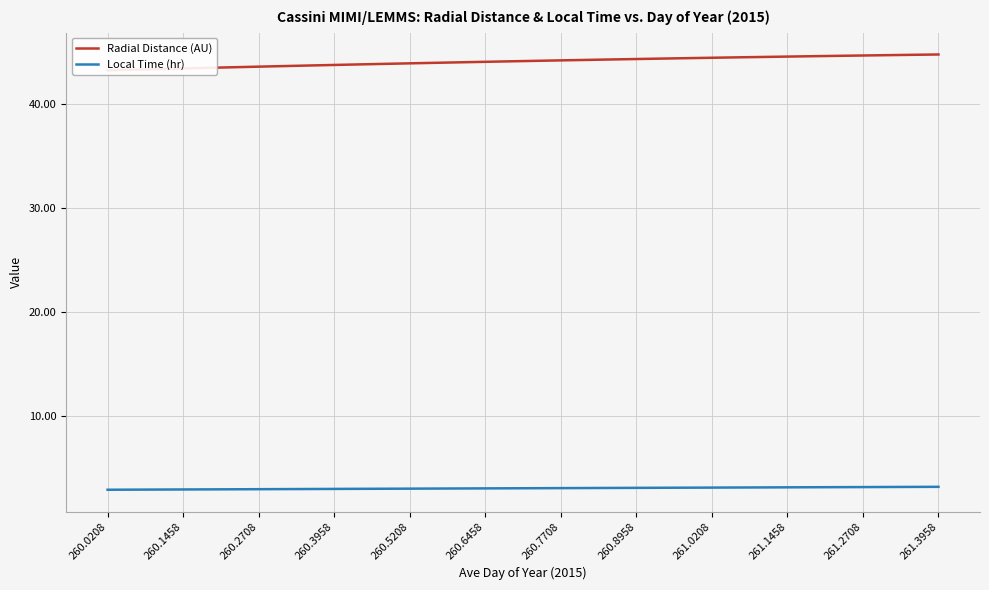

What are all the series names shown in the legend?

Radial Distance (AU), Local Time (hr)